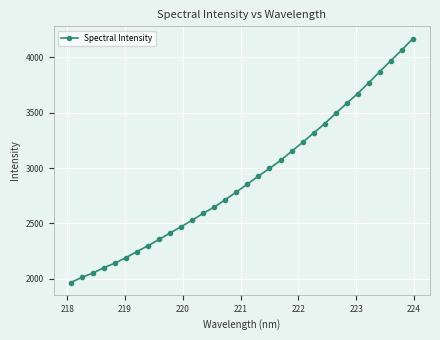

What is the maximum value shown in the chart?

4169.4